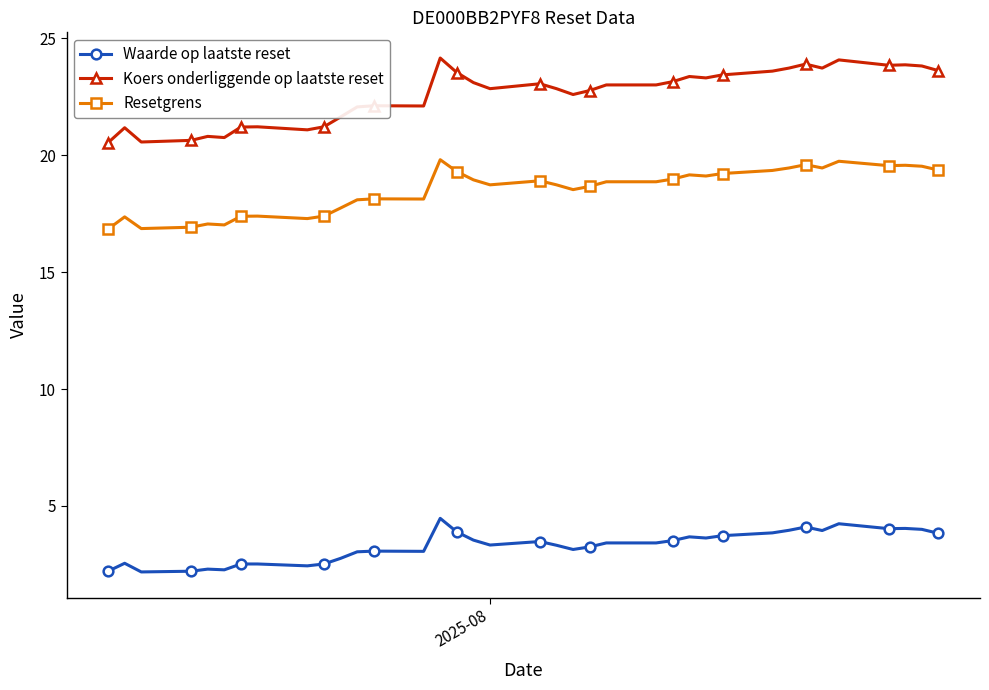

How many distinct data groups are displayed?

3